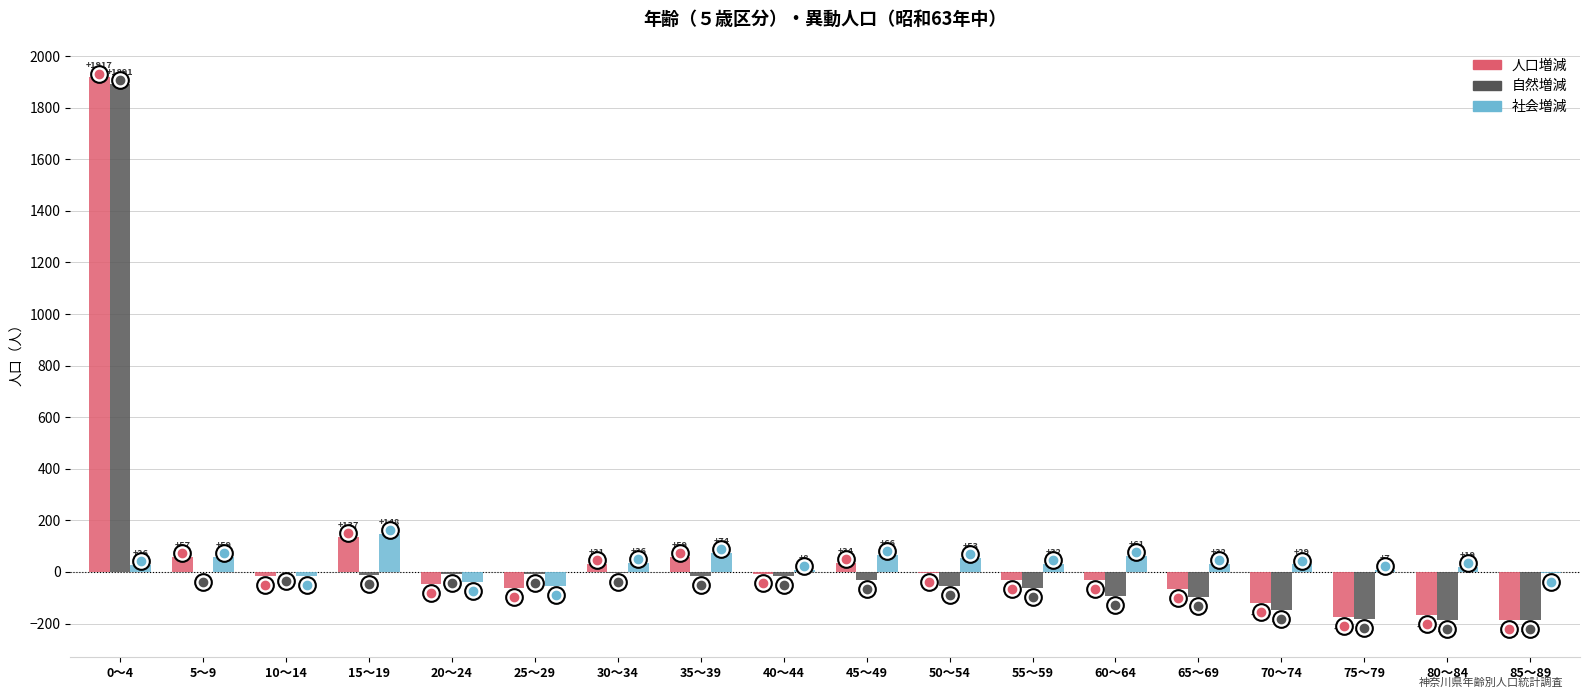

Reading left to right, list all the values displayed in this chart.

人口増減: 0～4=1917	5～9=57	10～14=-15	15～19=137	20～24=-46	25～29=-61	30～34=31	35～39=59	40～44=-9	45～49=34	50～54=-3	55～59=-31	60～64=-31	65～69=-65	70～74=-119	75～79=-174	80～84=-166	85～89=-188
自然増減: 0～4=1891	5～9=-2	10～14=-1	15～19=-11	20～24=-7	25～29=-8	30～34=-5	35～39=-15	40～44=-17	45～49=-32	50～54=-56	55～59=-63	60～64=-92	65～69=-97	70～74=-148	75～79=-181	80～84=-185	85～89=-185
社会増減: 0～4=26	5～9=59	10～14=-14	15～19=148	20～24=-39	25～29=-53	30～34=36	35～39=74	40～44=8	45～49=66	50～54=53	55～59=32	60～64=61	65～69=32	70～74=29	75～79=7	80～84=19	85～89=-3